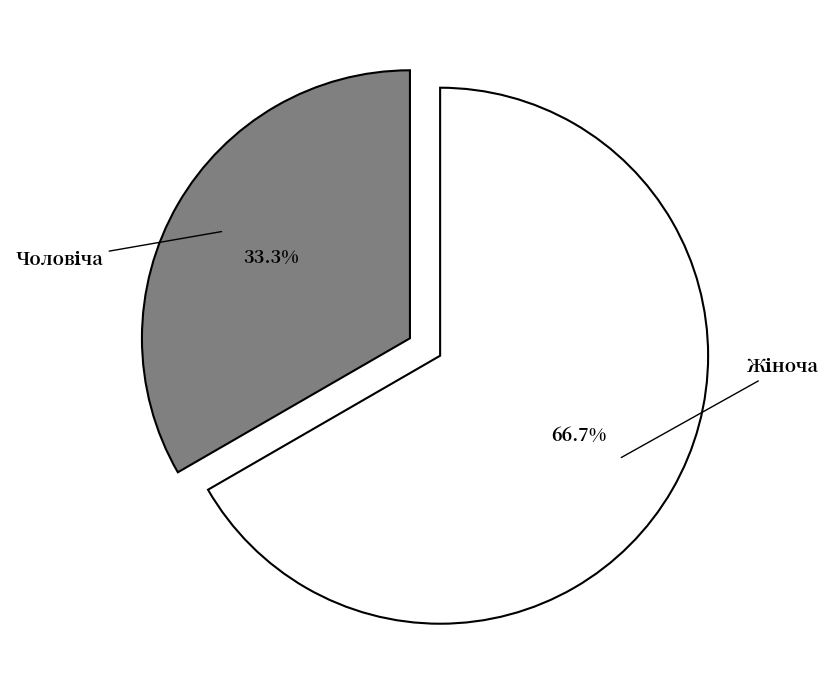

Count the number of slices in the pie.

2